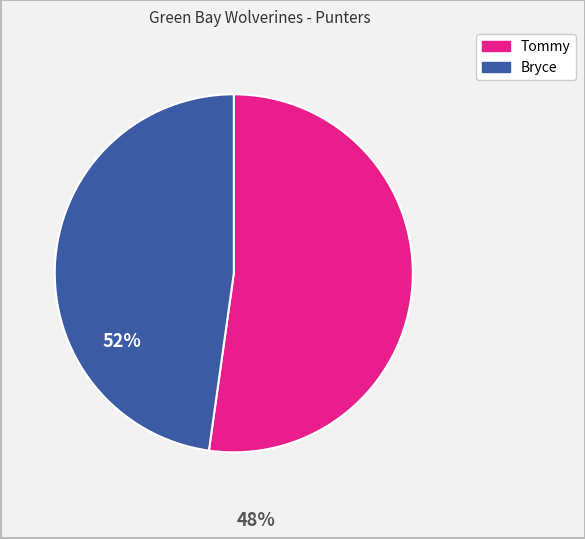

Which has a higher value, Bryce or Tommy?

Tommy